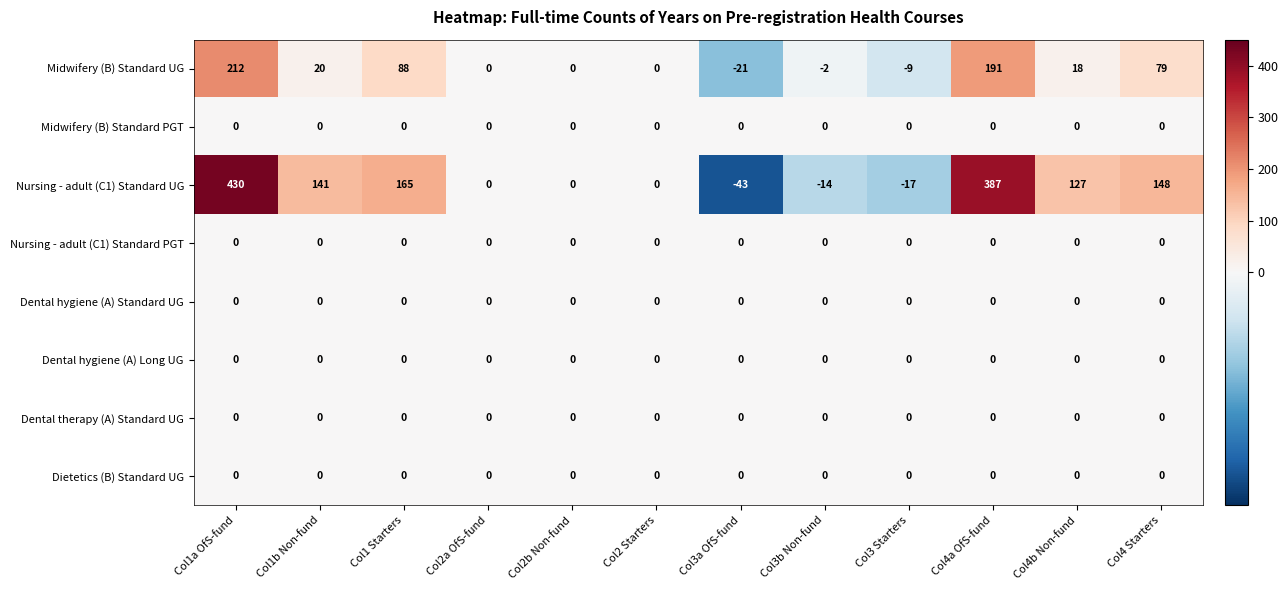

The Nursing - adult (C1) Standard PGT series shows 0 at Col2a OfS-fund. True or false?

True